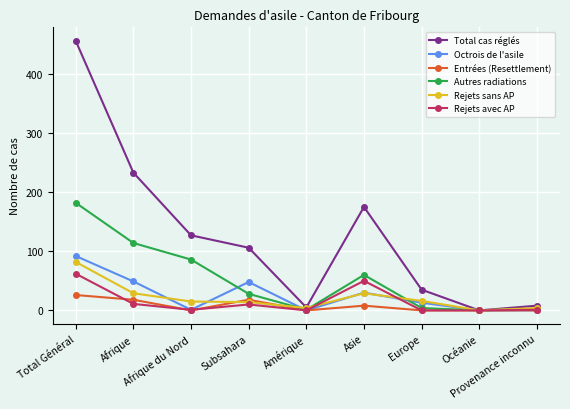

What is the difference between the second highest and second lowest values in the Autres radiations series?

113